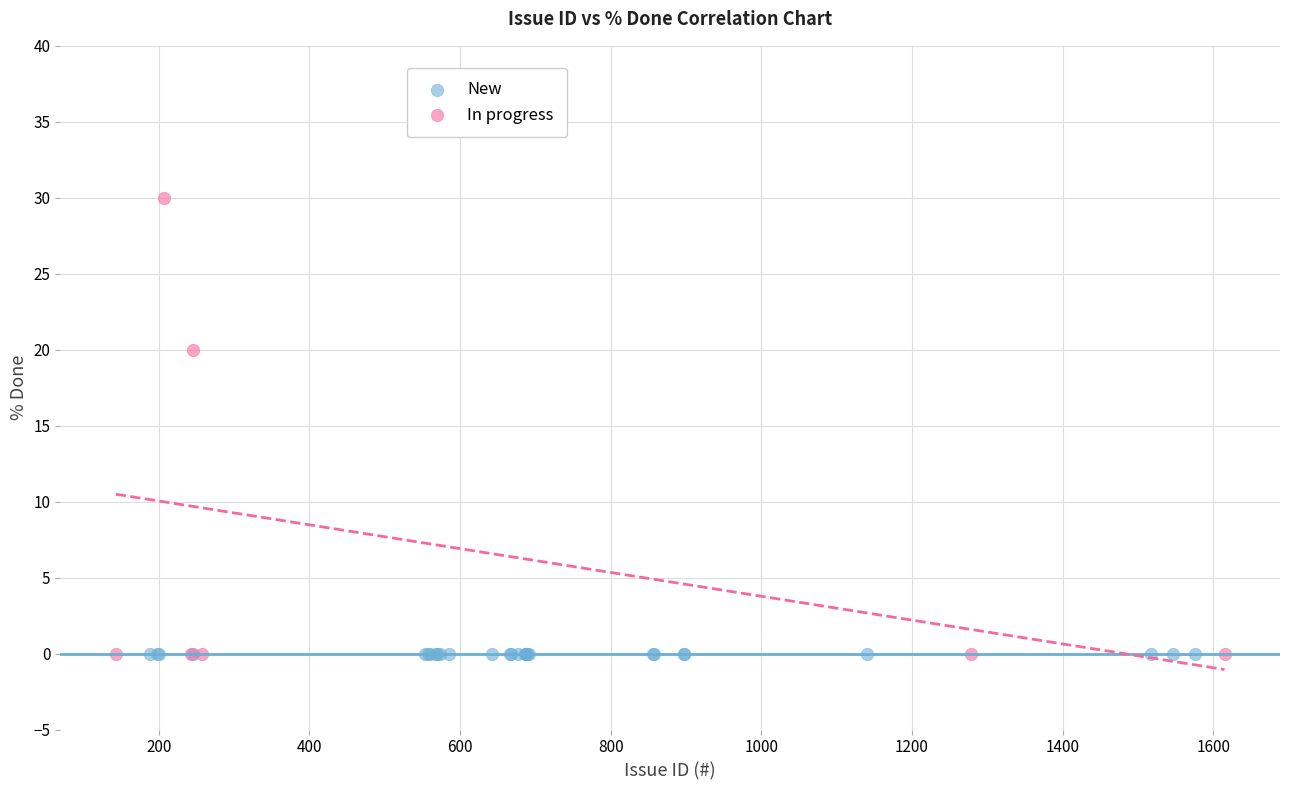

Which series reaches the maximum Y coordinate?

In progress